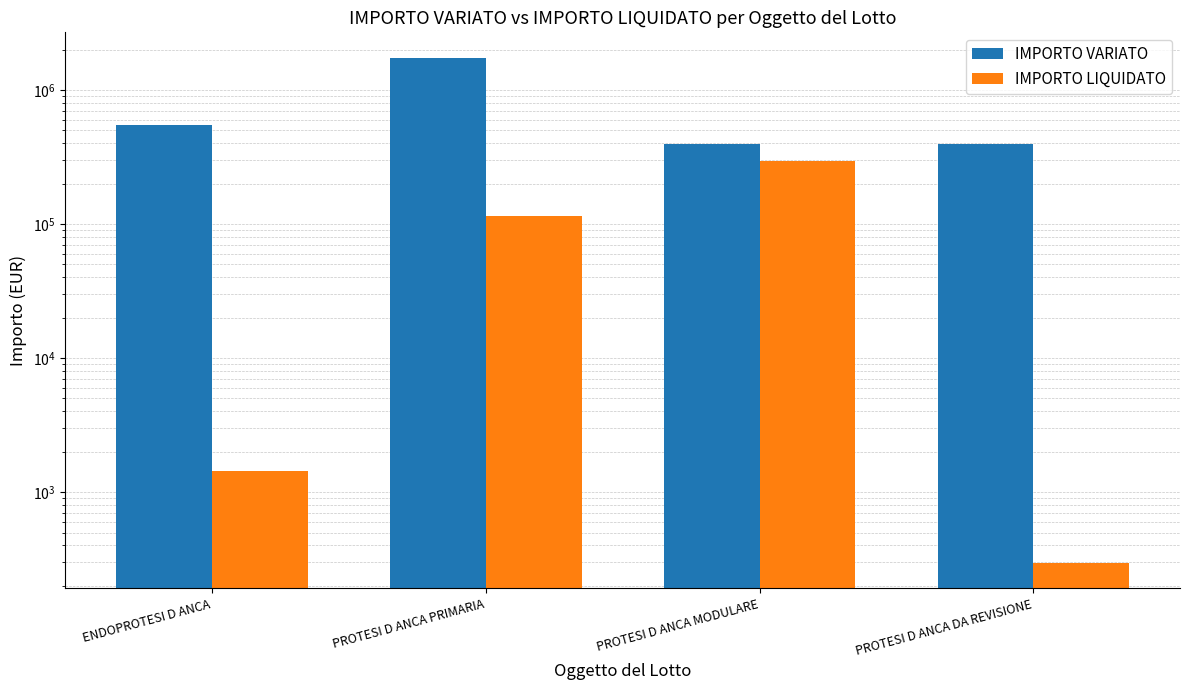

Reading left to right, transcribe all the data shown in this chart.

IMPORTO VARIATO: 548856.0	1749013.0	393720.0	393495.4
IMPORTO LIQUIDATO: 1437.6	114934.3	294965.7	296.8